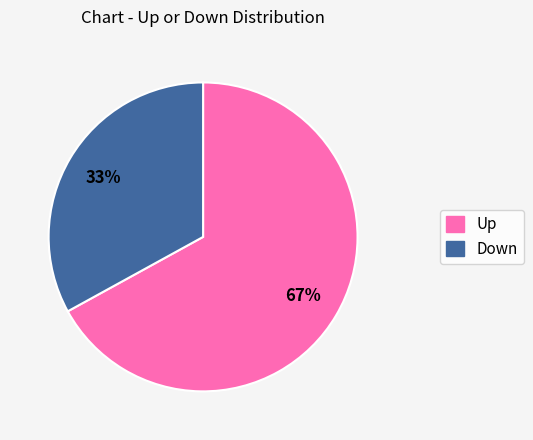

Is there a majority slice in this chart?

Yes